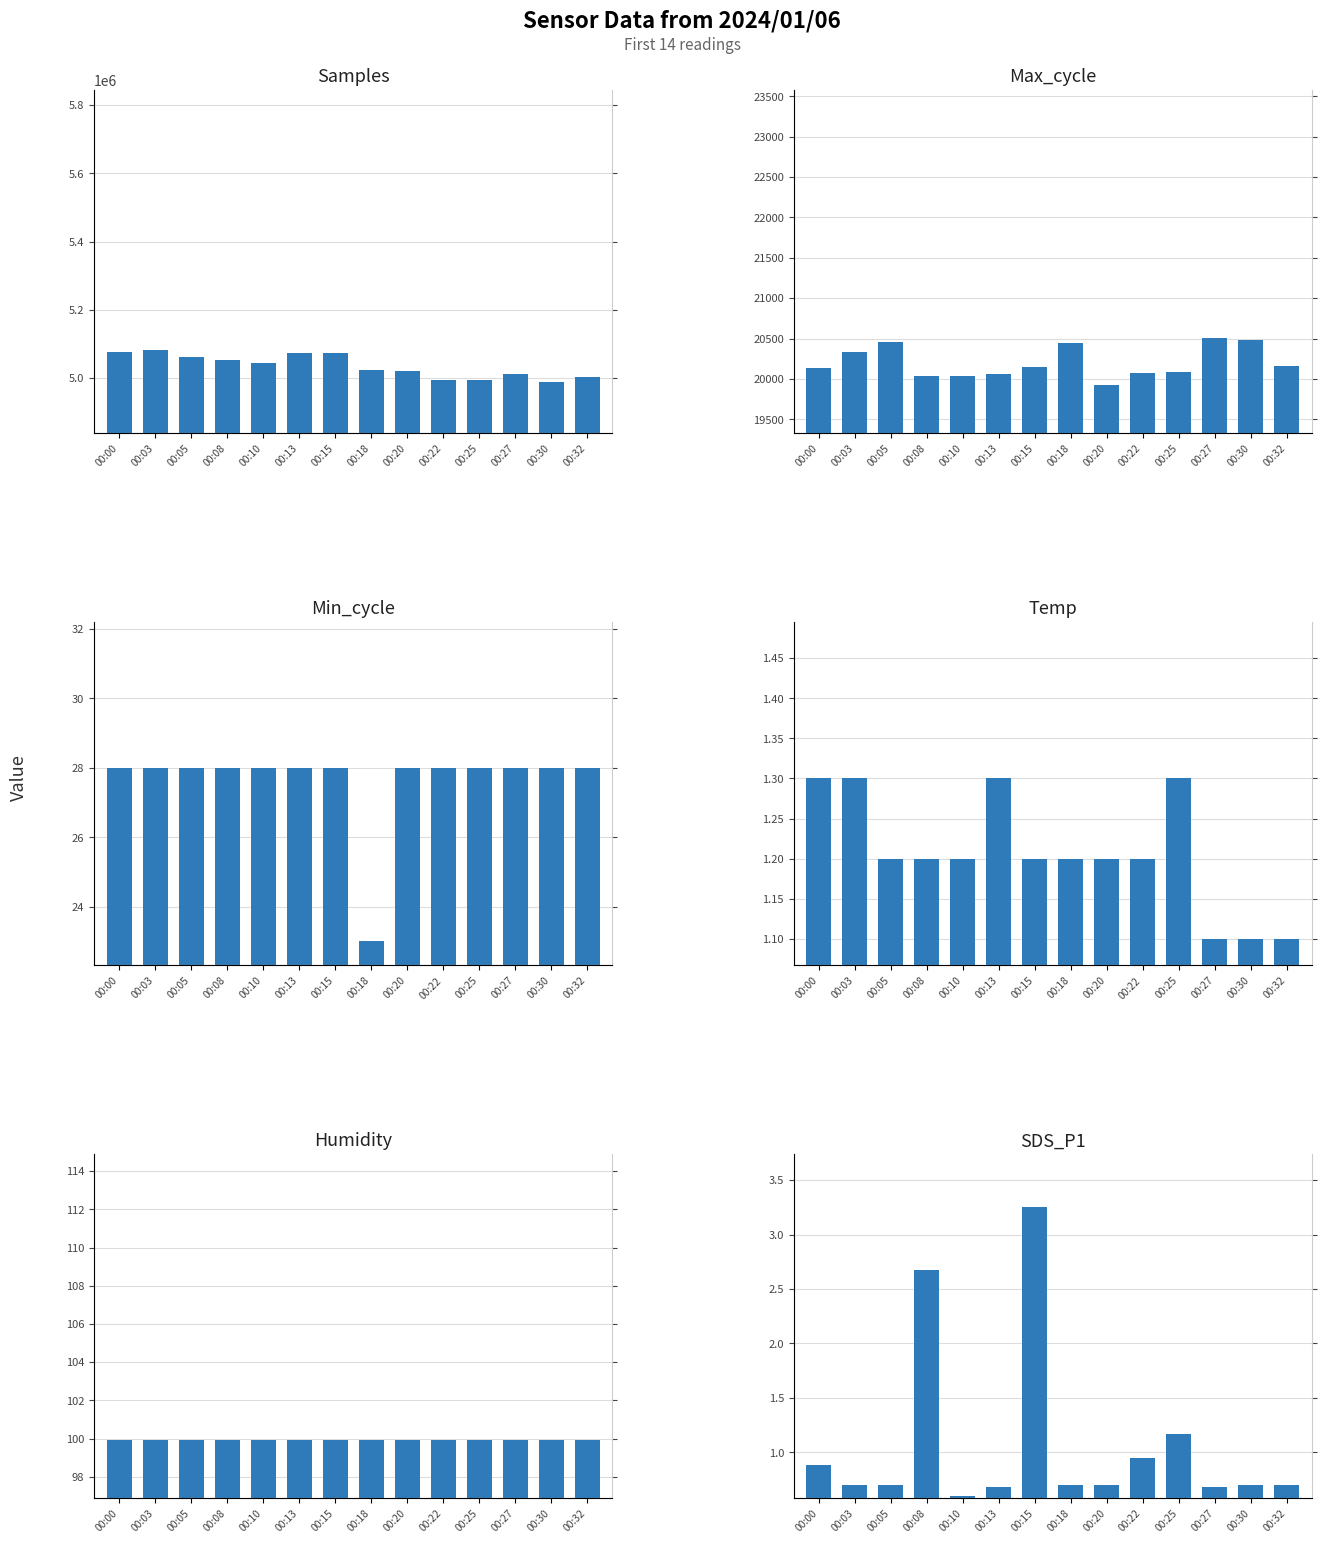

How many data points in Max_cycle are above 20150?

6